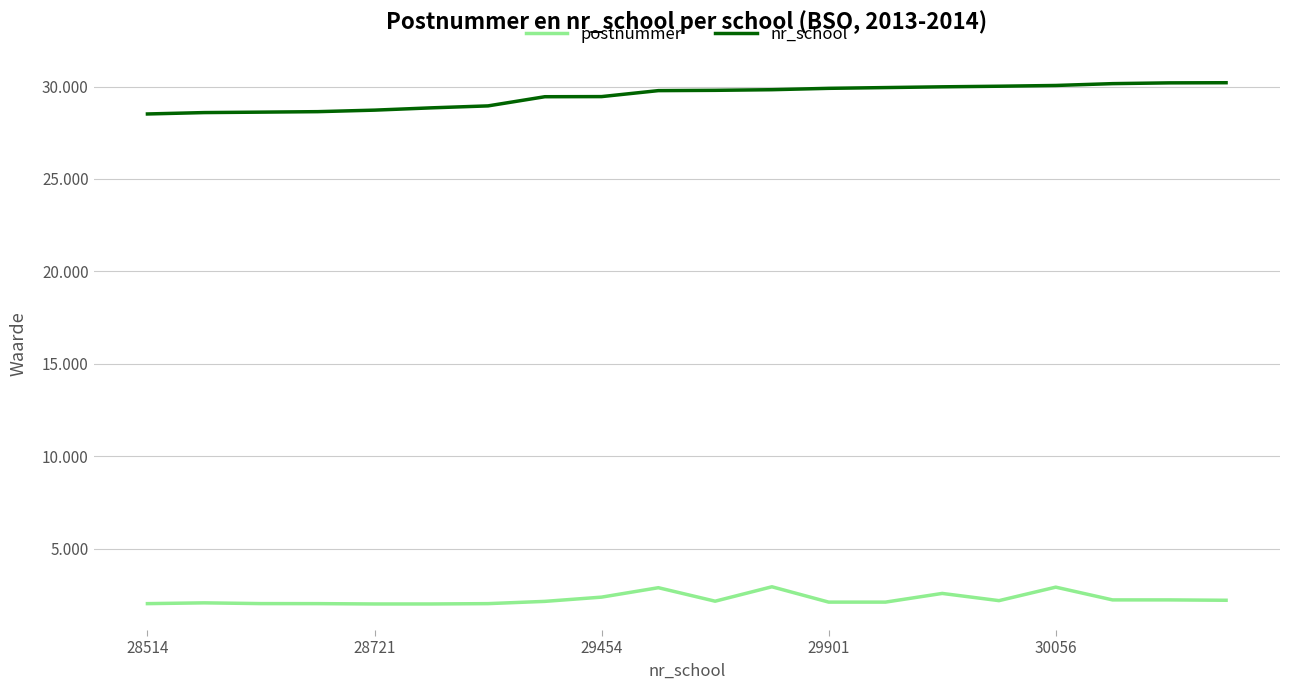

True or false: postnummer has more than 2 points higher than both neighbors.

True